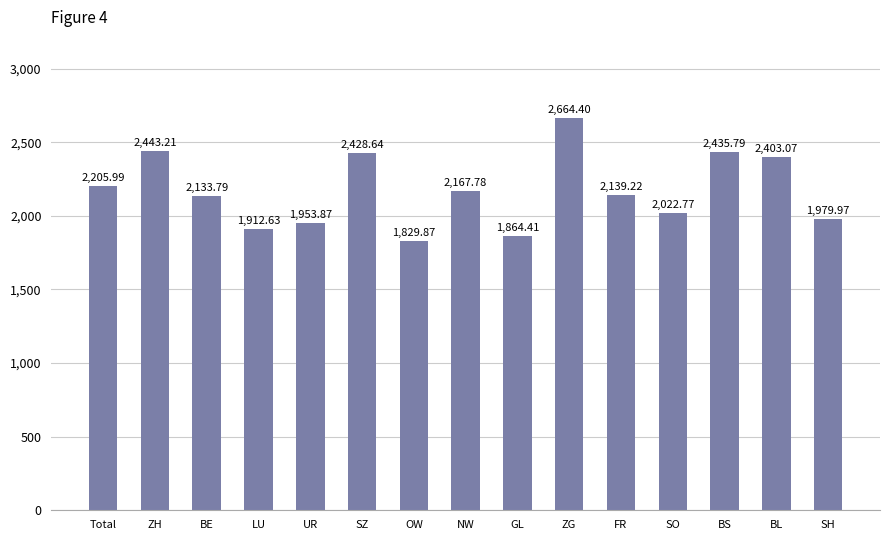

At which category does the chart reach its peak across all series?

ZG